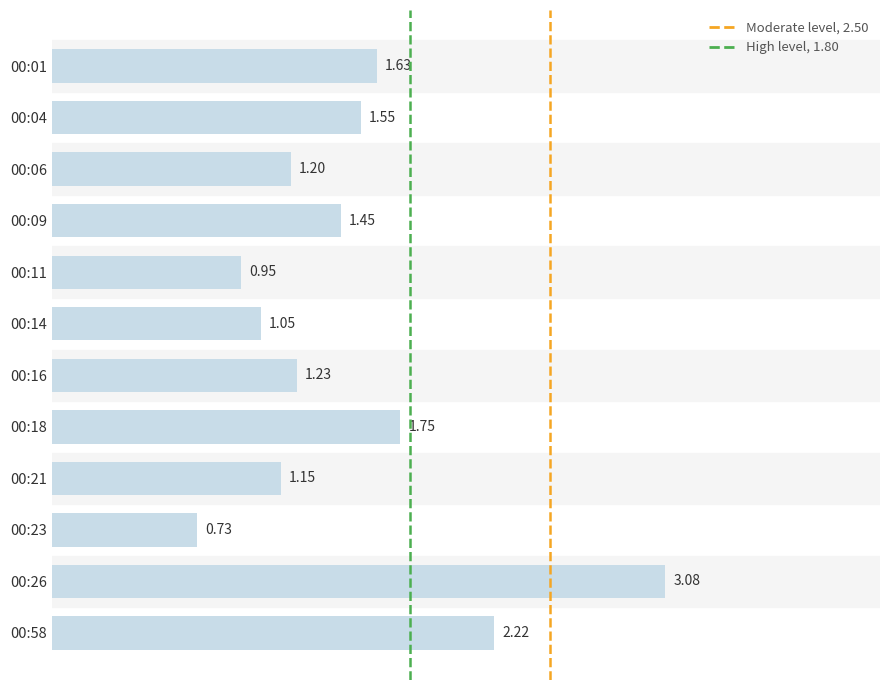

Rank the categories by value from lowest to highest.

00:23, 00:11, 00:14, 00:21, 00:06, 00:16, 00:09, 00:04, 00:01, 00:18, 00:58, 00:26